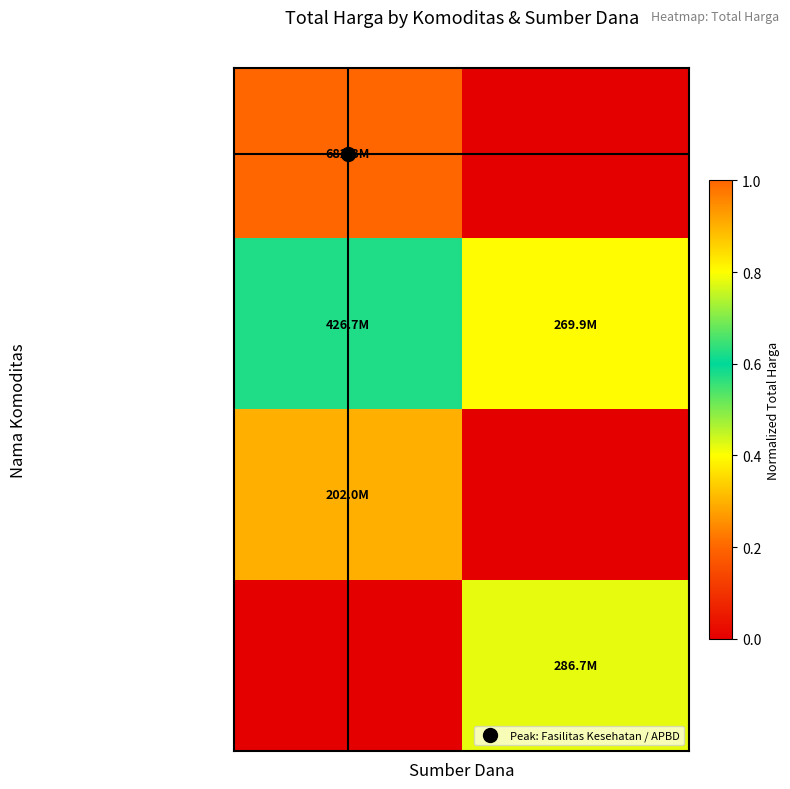

Reading left to right, list all the values displayed in this chart.

Fasilitas Kesehatan: APBD=1.0	APBDP=0.0
Kendaraan Bermotor: APBD=0.6	APBDP=0.4
Kendaraan Bermotor Lama: APBD=0.3	APBDP=0.0
Peralatan Elektronik: APBD=0.0	APBDP=0.4